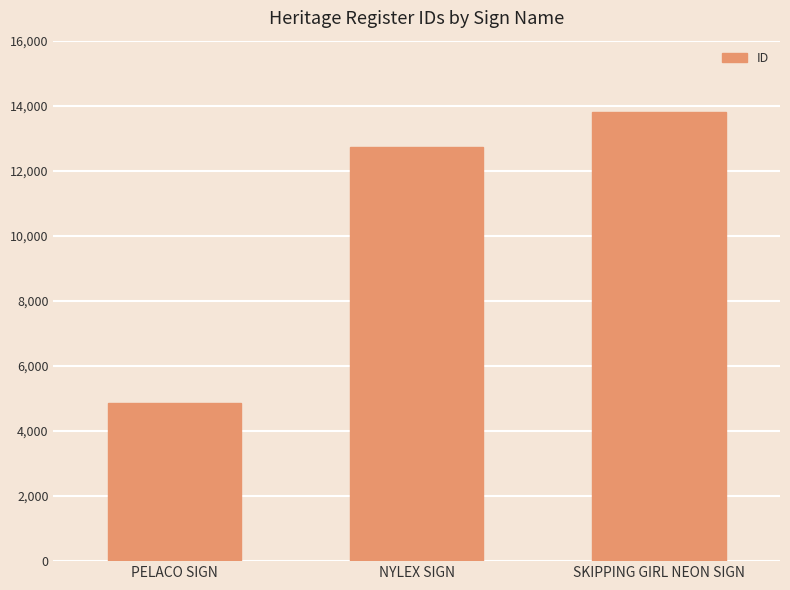

List the labels in order of value, smallest first.

PELACO SIGN, NYLEX SIGN, SKIPPING GIRL NEON SIGN